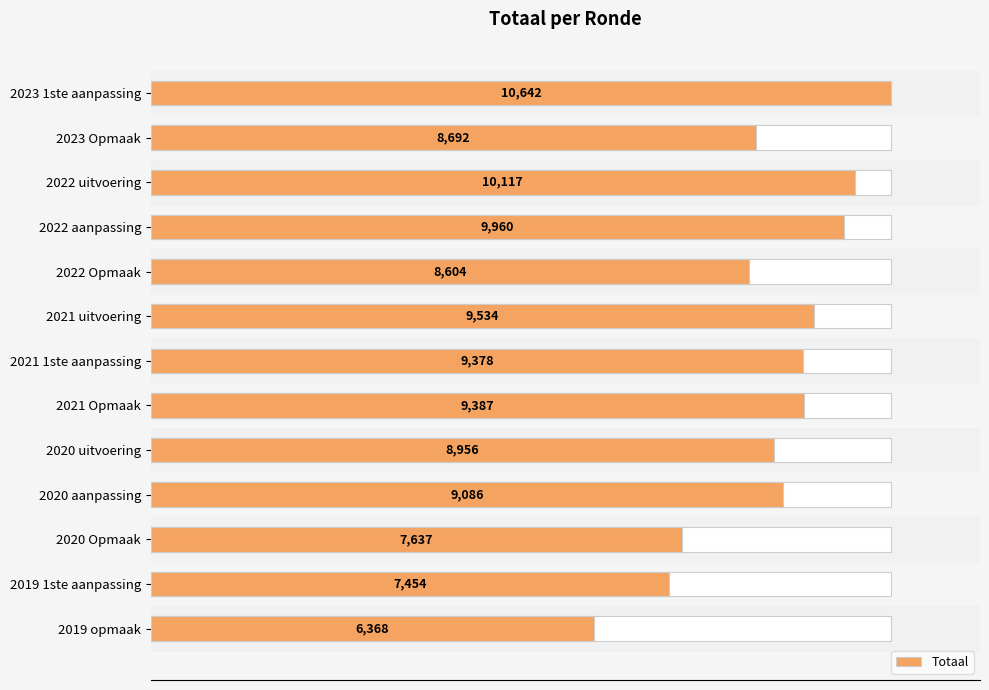

What is the value of the 9th bar from the left?

8956